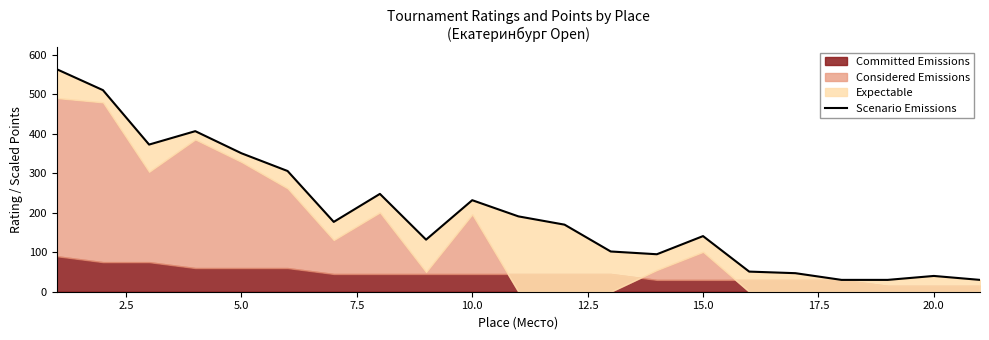

What is the minimum value shown in the chart?

30